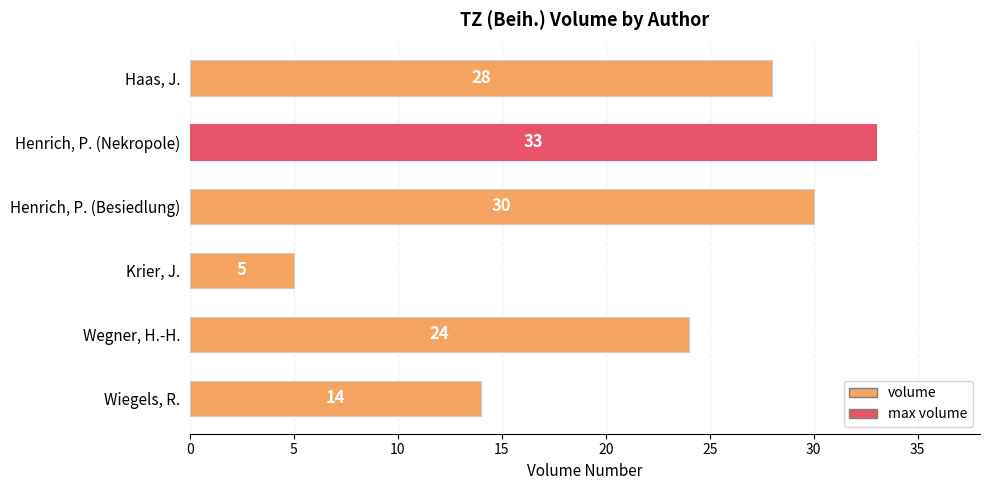

Are the bars horizontal?

Yes